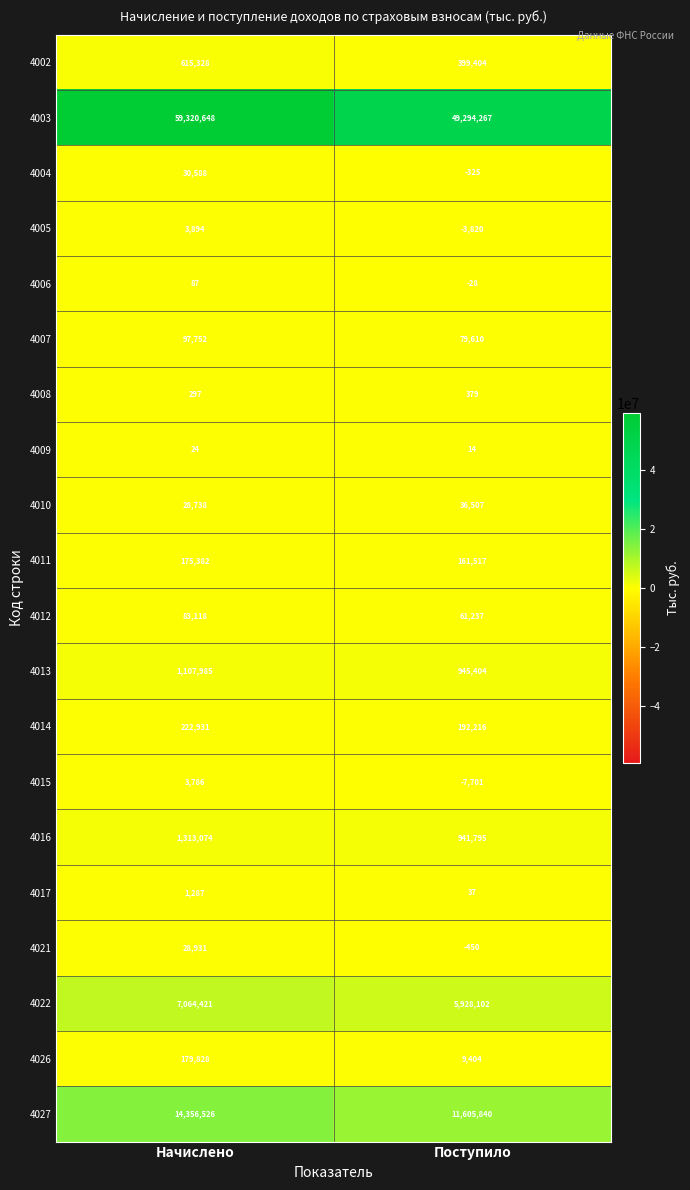

What is the total value across all series at Начислено?

84634625